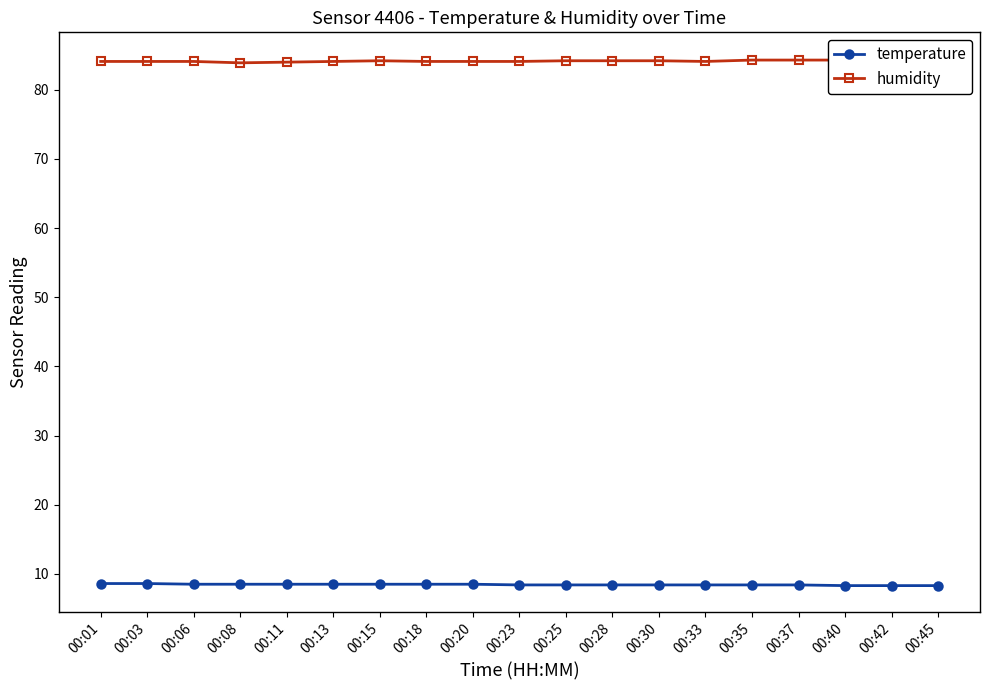

What is the value of the temperature point at the 11th from the left?

8.4